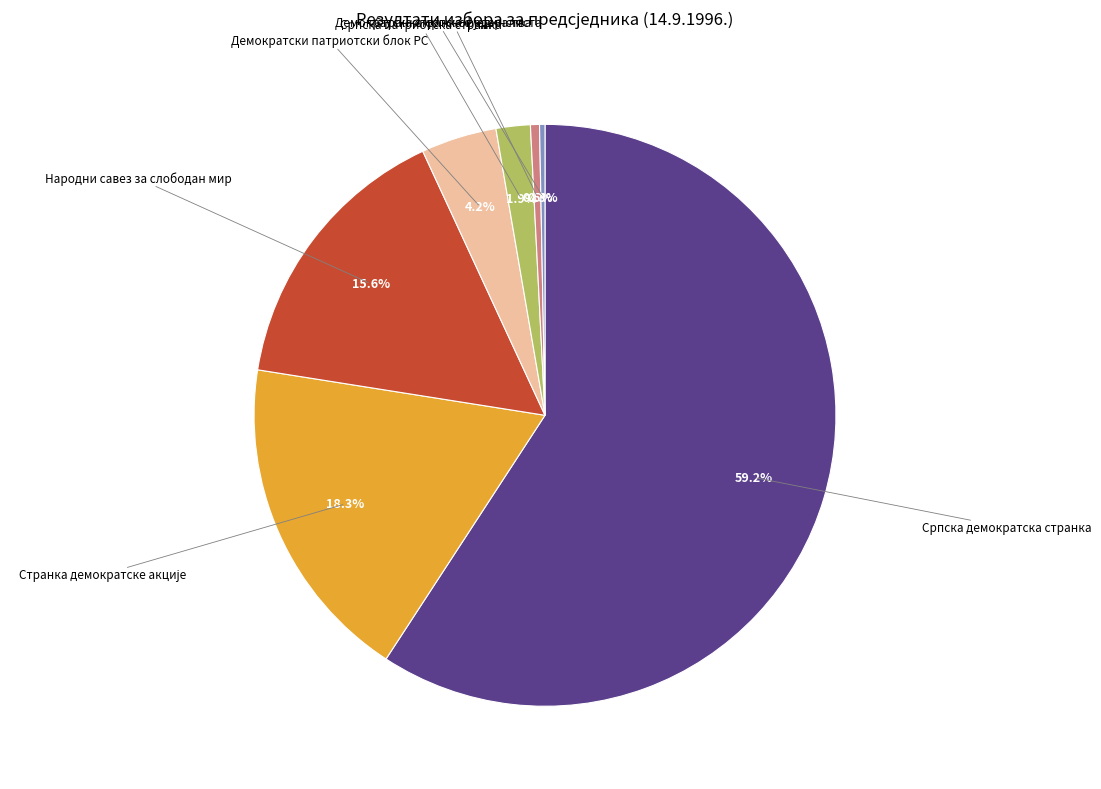

Does Српска демократска странка account for over 50% of the chart?

Yes